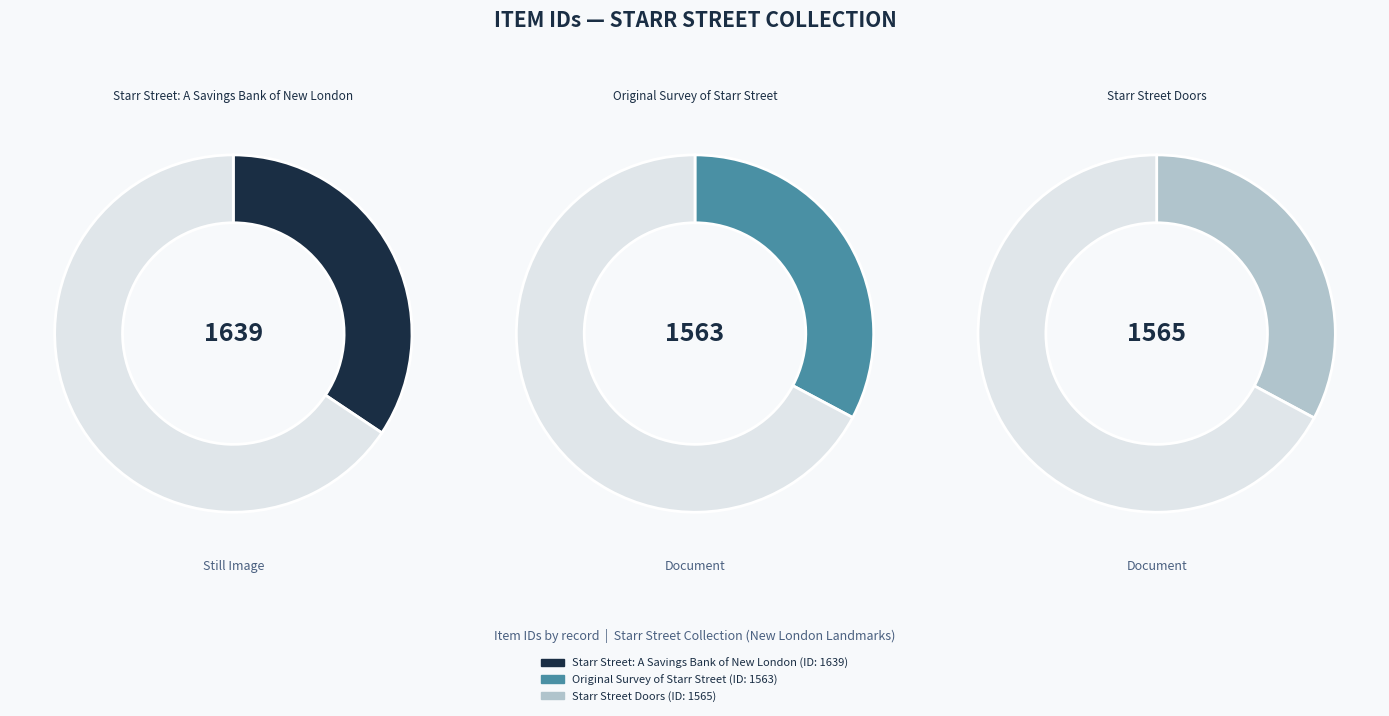

How many segments does this pie chart have?

3